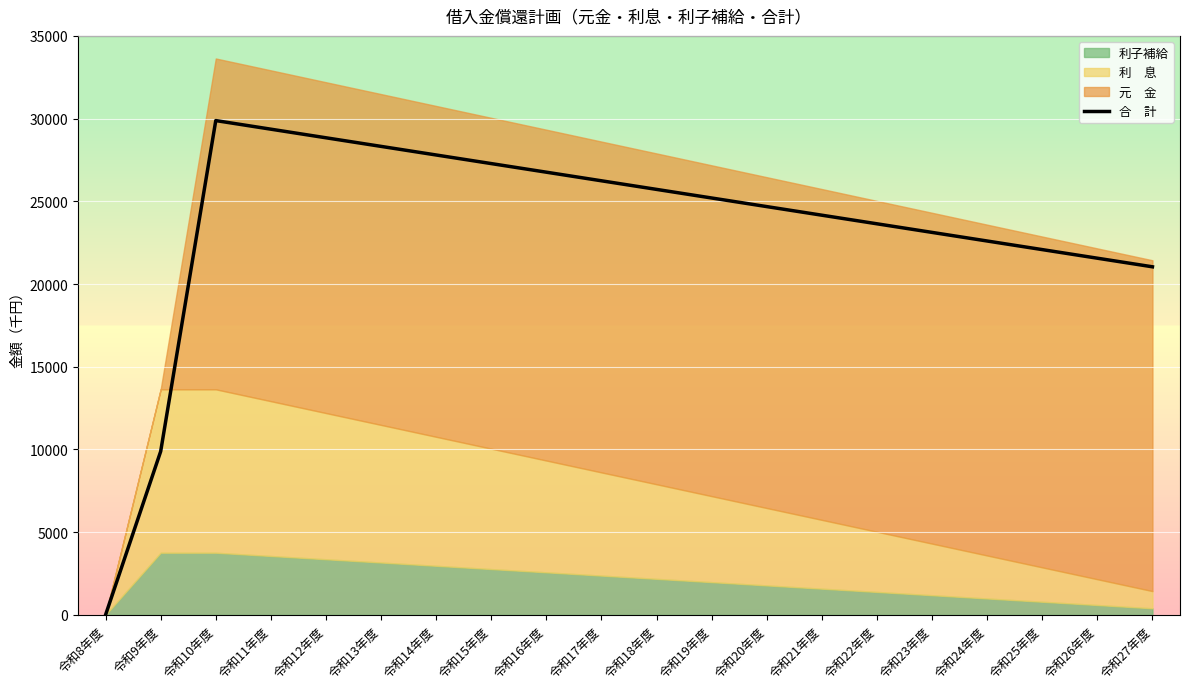

What is the difference between the maximum and second lowest values?

20000